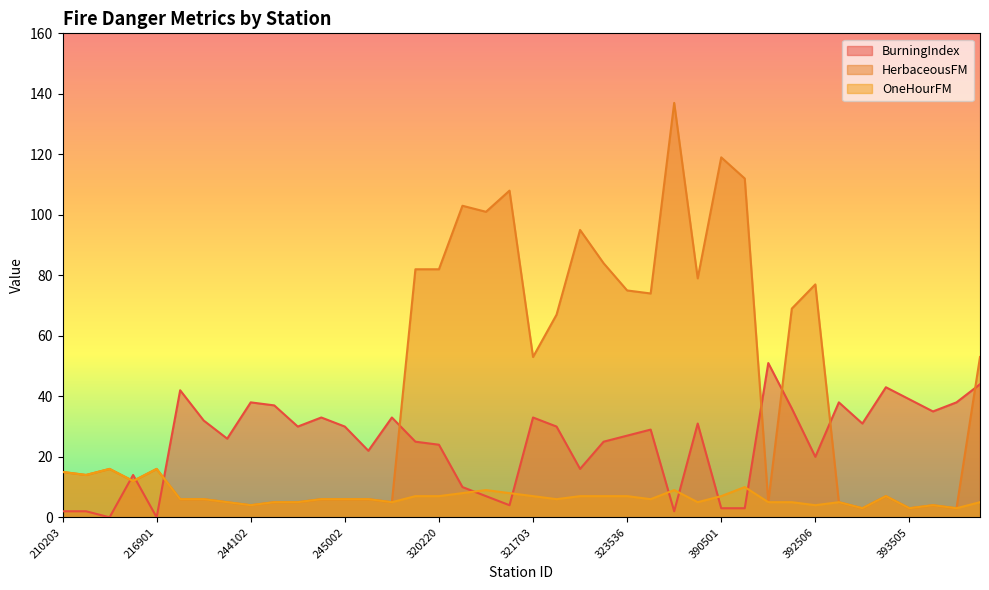

Reading right to left, extract all data points from this chart.

BurningIndex: 393801=44	393507=38	393506=35	393505=39	393101=43	392606=31	392602=38	392506=20	391201=36	390901=51	390701=3	390501=3	390301=31	324605=2	323804=29	323536=27	322901=25	322701=16	322503=30	321703=33	320701=4	320501=7	320401=10	320220=24	320101=25	245303=33	245108=22	245002=30	245001=33	244902=30	244301=37	244102=38	243704=26	242501=32	241102=42	216901=0	213501=14	212201=0	210801=2	210203=2
HerbaceousFM: 393801=53	393507=3	393506=4	393505=3	393101=7	392606=3	392602=5	392506=77	391201=69	390901=5	390701=112	390501=119	390301=79	324605=137	323804=74	323536=75	322901=84	322701=95	322503=67	321703=53	320701=108	320501=101	320401=103	320220=82	320101=82	245303=5	245108=6	245002=6	245001=6	244902=5	244301=5	244102=4	243704=5	242501=6	241102=6	216901=16	213501=12	212201=16	210801=14	210203=15
OneHourFM: 393801=5	393507=3	393506=4	393505=3	393101=7	392606=3	392602=5	392506=4	391201=5	390901=5	390701=10	390501=7	390301=5	324605=9	323804=6	323536=7	322901=7	322701=7	322503=6	321703=7	320701=8	320501=9	320401=8	320220=7	320101=7	245303=5	245108=6	245002=6	245001=6	244902=5	244301=5	244102=4	243704=5	242501=6	241102=6	216901=16	213501=12	212201=16	210801=14	210203=15